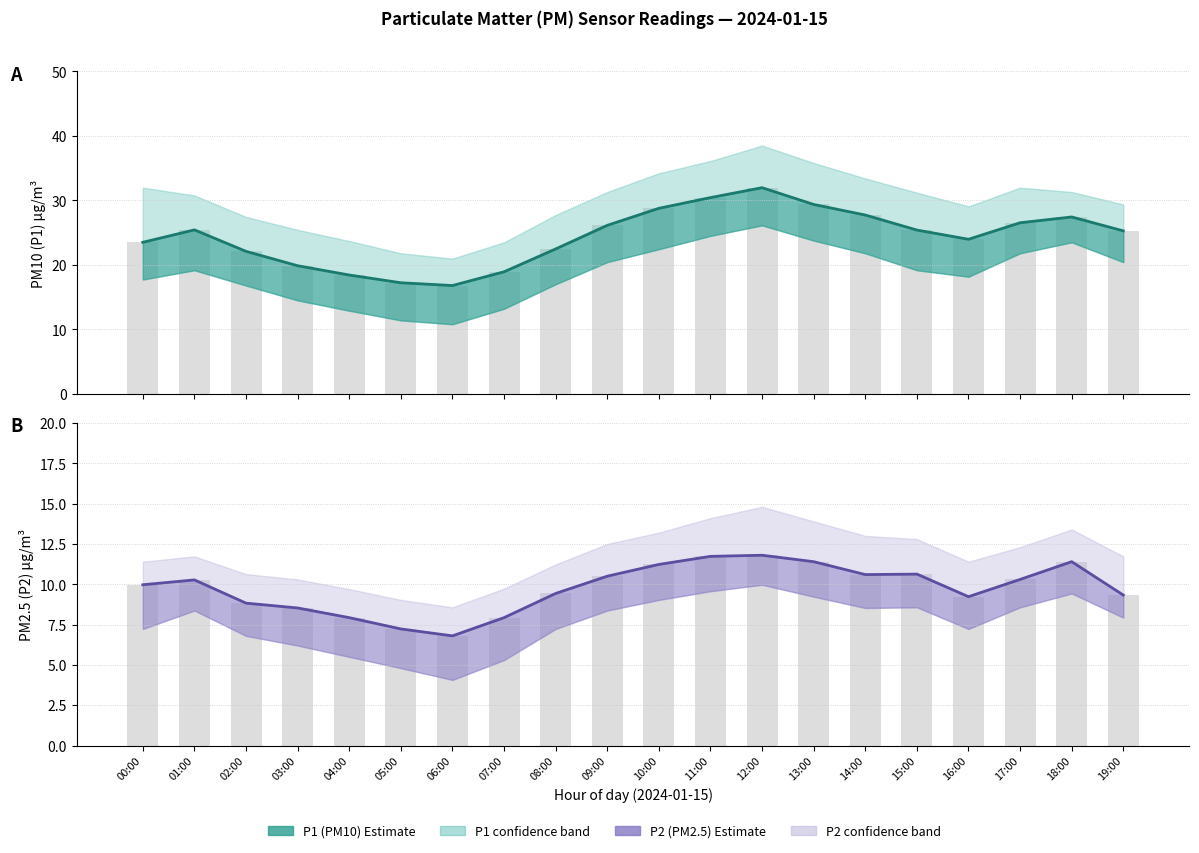

True or false: P2 (PM2.5) has a value of 5.9 at 03:00.

False